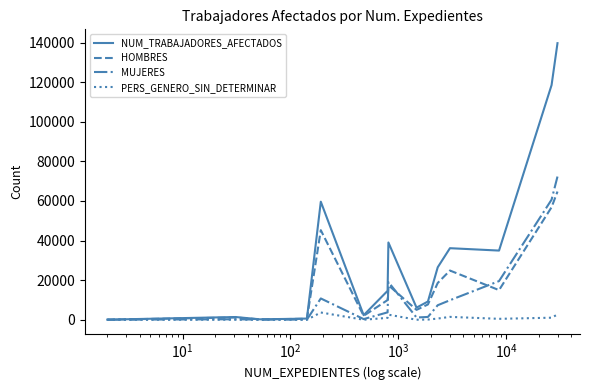

What is the greatest value displayed?

139757